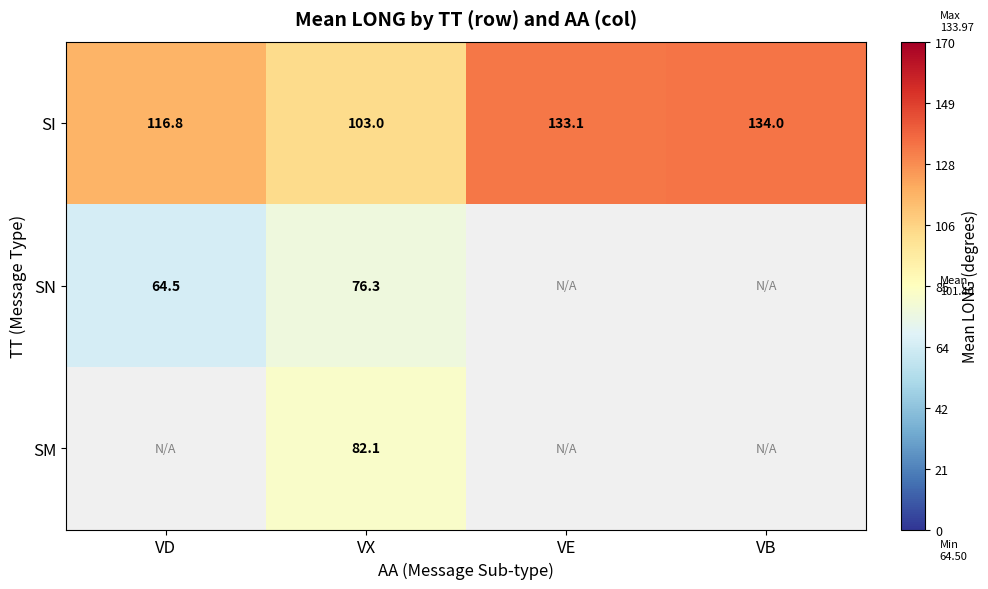

True or false: SI has a value of 134.0 at VB.

True